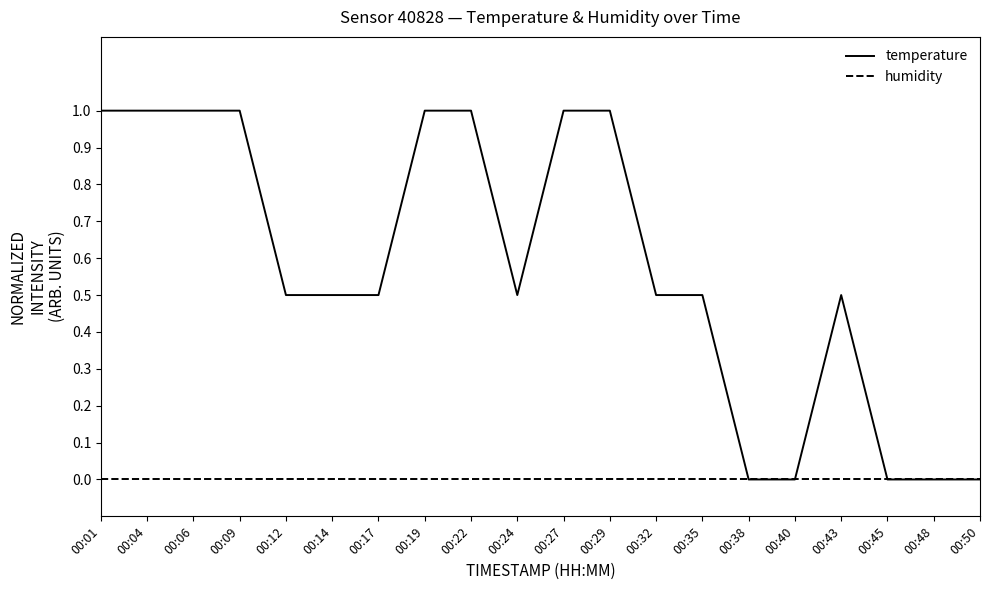

Which series has the largest range (max minus min)?

temperature